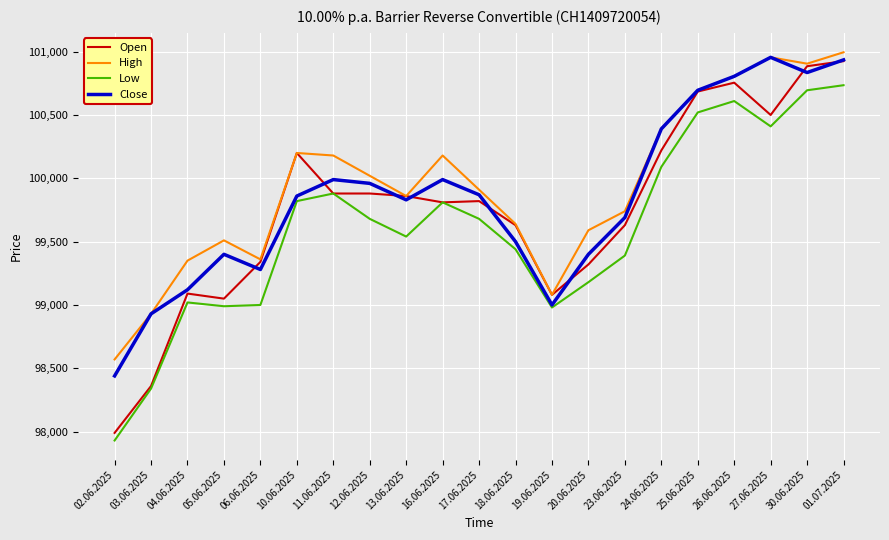

Which category has the highest value in the High series?

01.07.2025